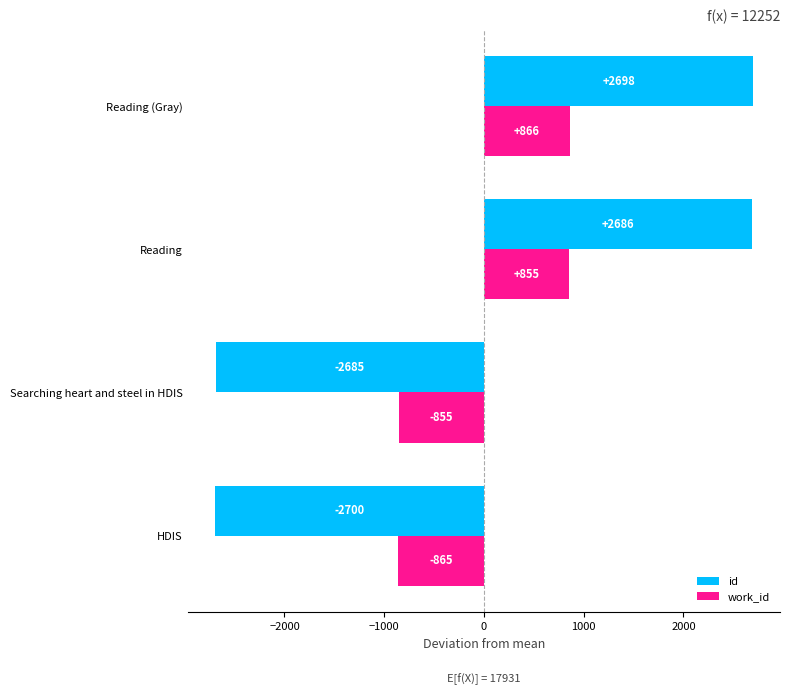

Which category has the lowest value across all series?

HDIS